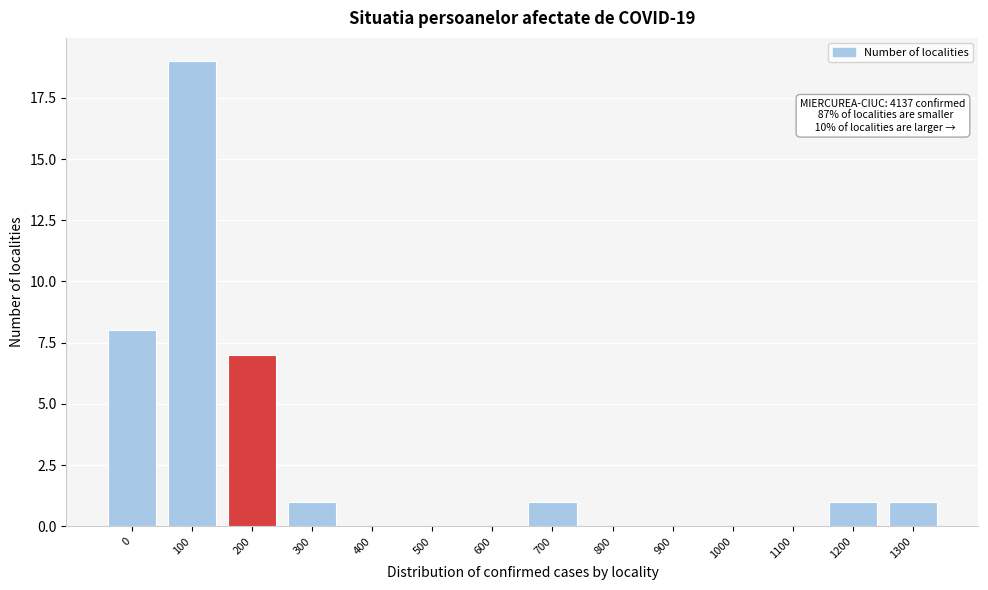

Reading left to right, extract all data points from this chart.

0=8	100=19	200=7	300=1	400=0	500=0	600=0	700=1	800=0	900=0	1000=0	1100=0	1200=1	1300=1